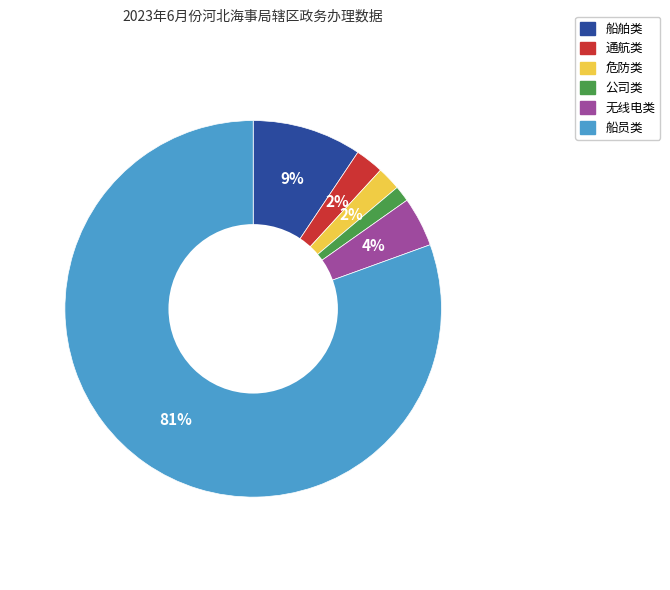

Does any single category account for the majority?

Yes